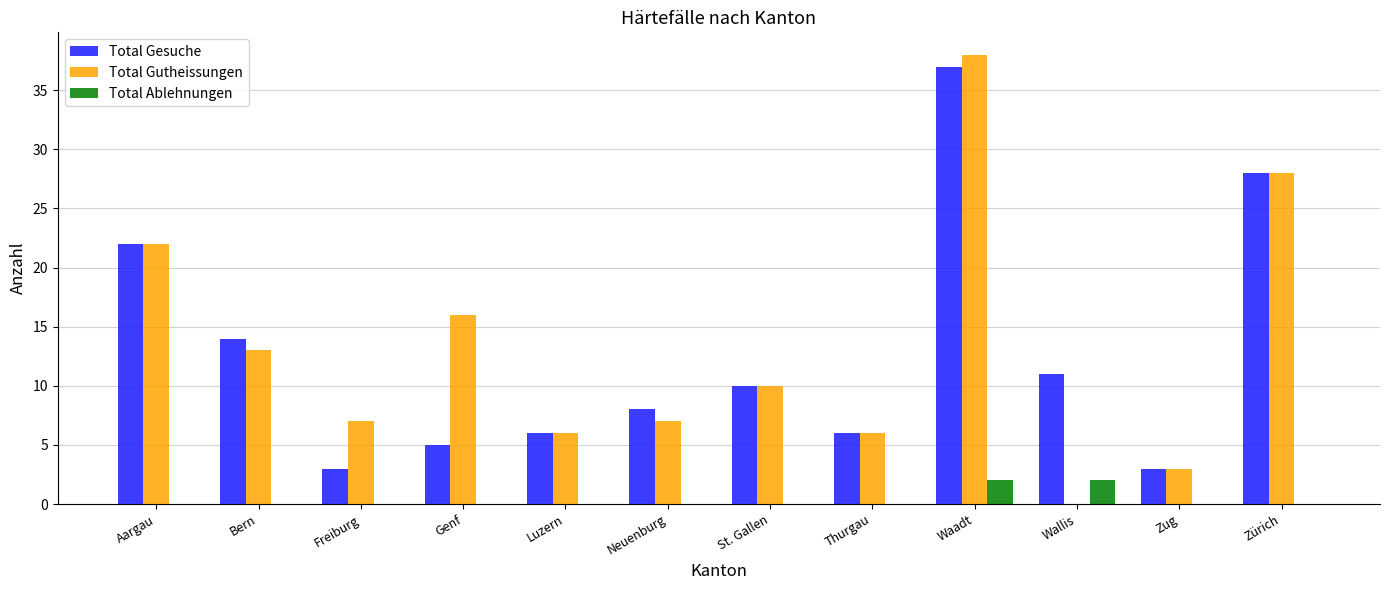

What is the sum of the Total Gesuche values at St. Gallen and Wallis?

21